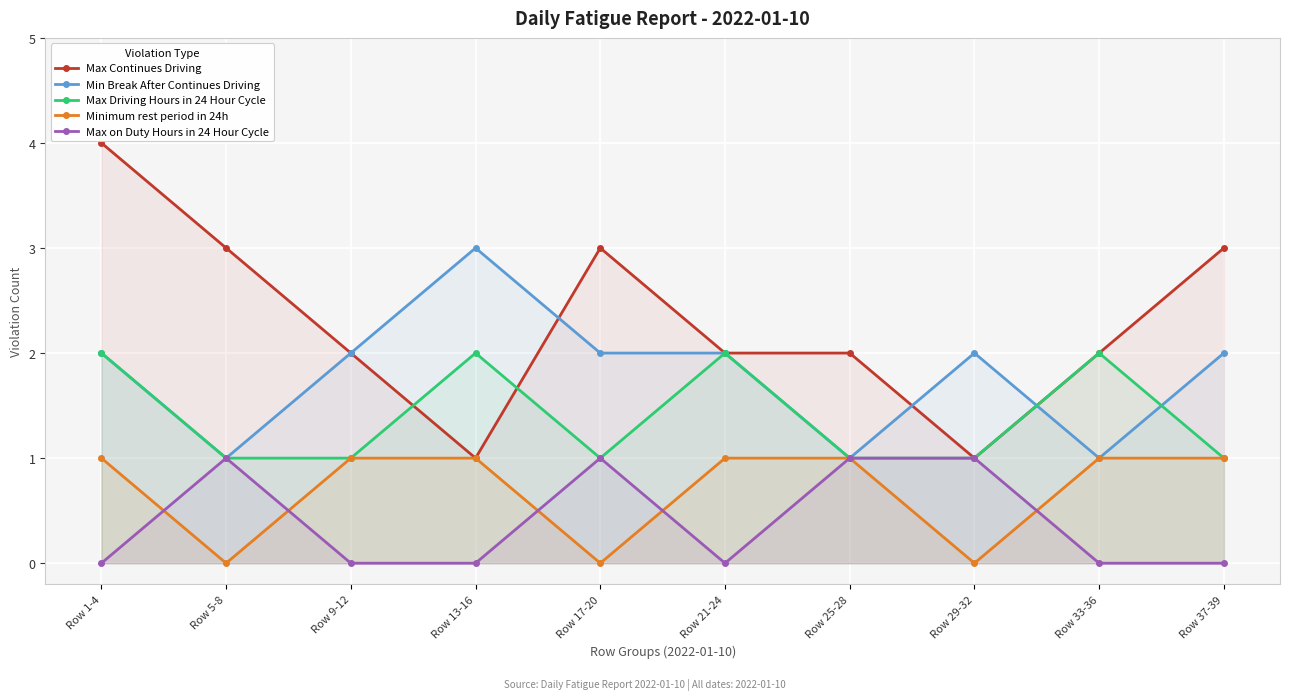

The Min Break After Continues Driving series shows 2 at Row 21-24. True or false?

True